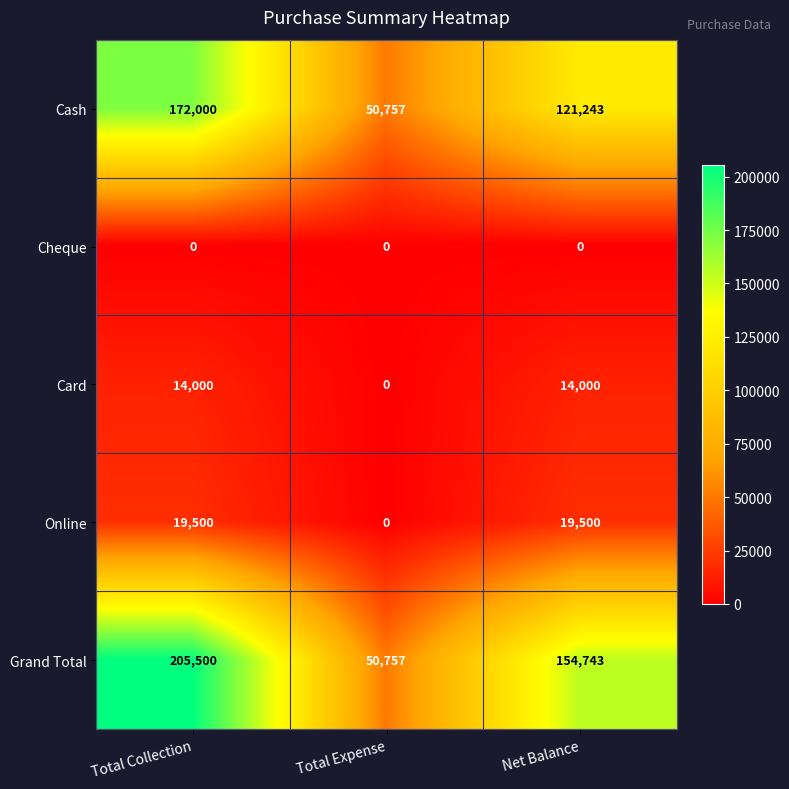

Between Total Expense and Net Balance, which series saw the biggest shift?

Grand Total